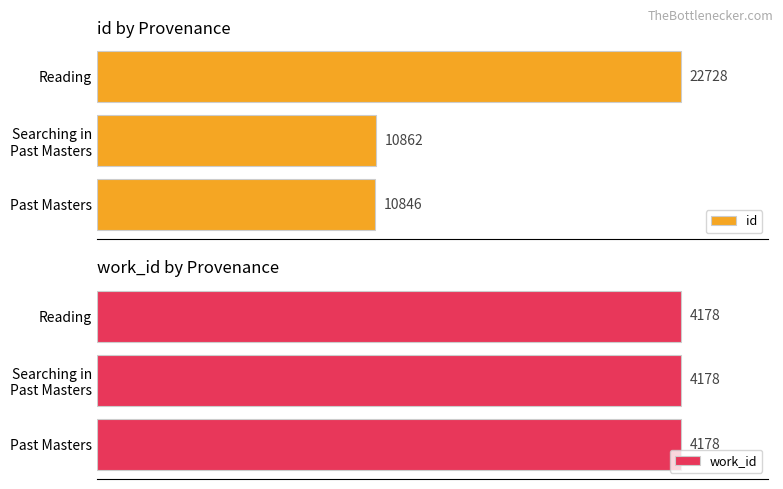

Does the chart contain any negative values?

No